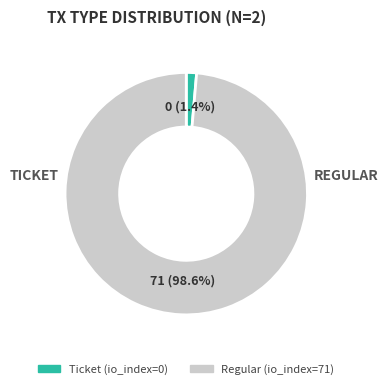

Combined, do Regular and Ticket account for over 50%?

Yes